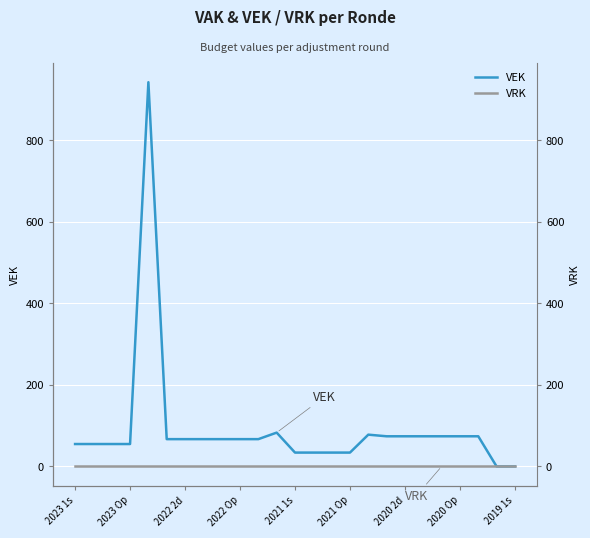

Reading right to left, what are all the values shown in this chart?

VEK: 0	0	74	74	74	74	74	74	78	34	34	34	34	83	67	67	67	67	67	67	943	55	55	55	55
VRK: 0	0	0	0	0	0	0	0	0	0	0	0	0	0	0	0	0	0	0	0	0	0	0	0	0